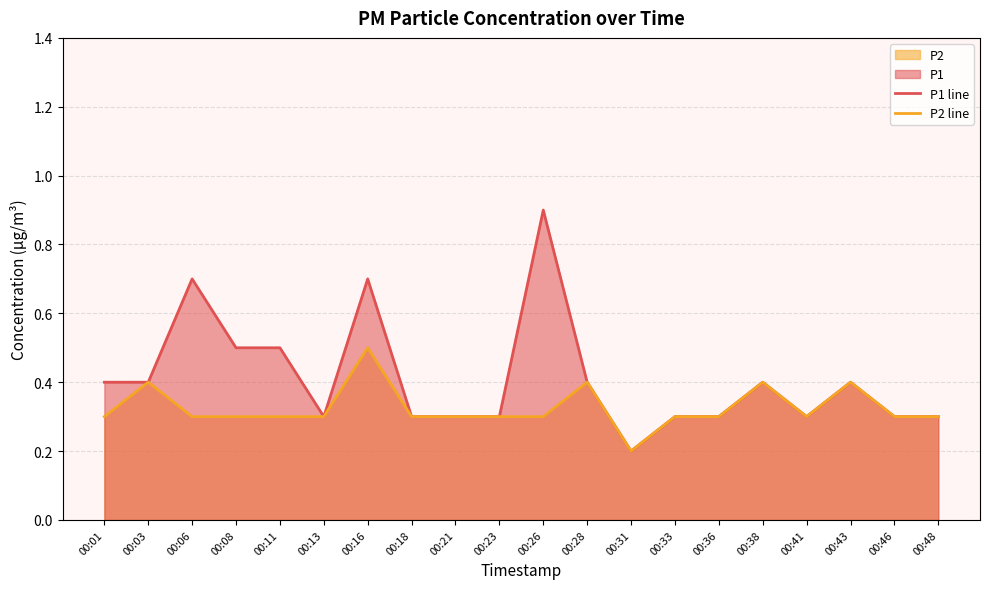

Reading left to right, extract all data points from this chart.

P1 line: 00:01=0.4	00:03=0.4	00:06=0.7	00:08=0.5	00:11=0.5	00:13=0.3	00:16=0.7	00:18=0.3	00:21=0.3	00:23=0.3	00:26=0.9	00:28=0.4	00:31=0.2	00:33=0.3	00:36=0.3	00:38=0.4	00:41=0.3	00:43=0.4	00:46=0.3	00:48=0.3
P2 line: 00:01=0.3	00:03=0.4	00:06=0.3	00:08=0.3	00:11=0.3	00:13=0.3	00:16=0.5	00:18=0.3	00:21=0.3	00:23=0.3	00:26=0.3	00:28=0.4	00:31=0.2	00:33=0.3	00:36=0.3	00:38=0.4	00:41=0.3	00:43=0.4	00:46=0.3	00:48=0.3